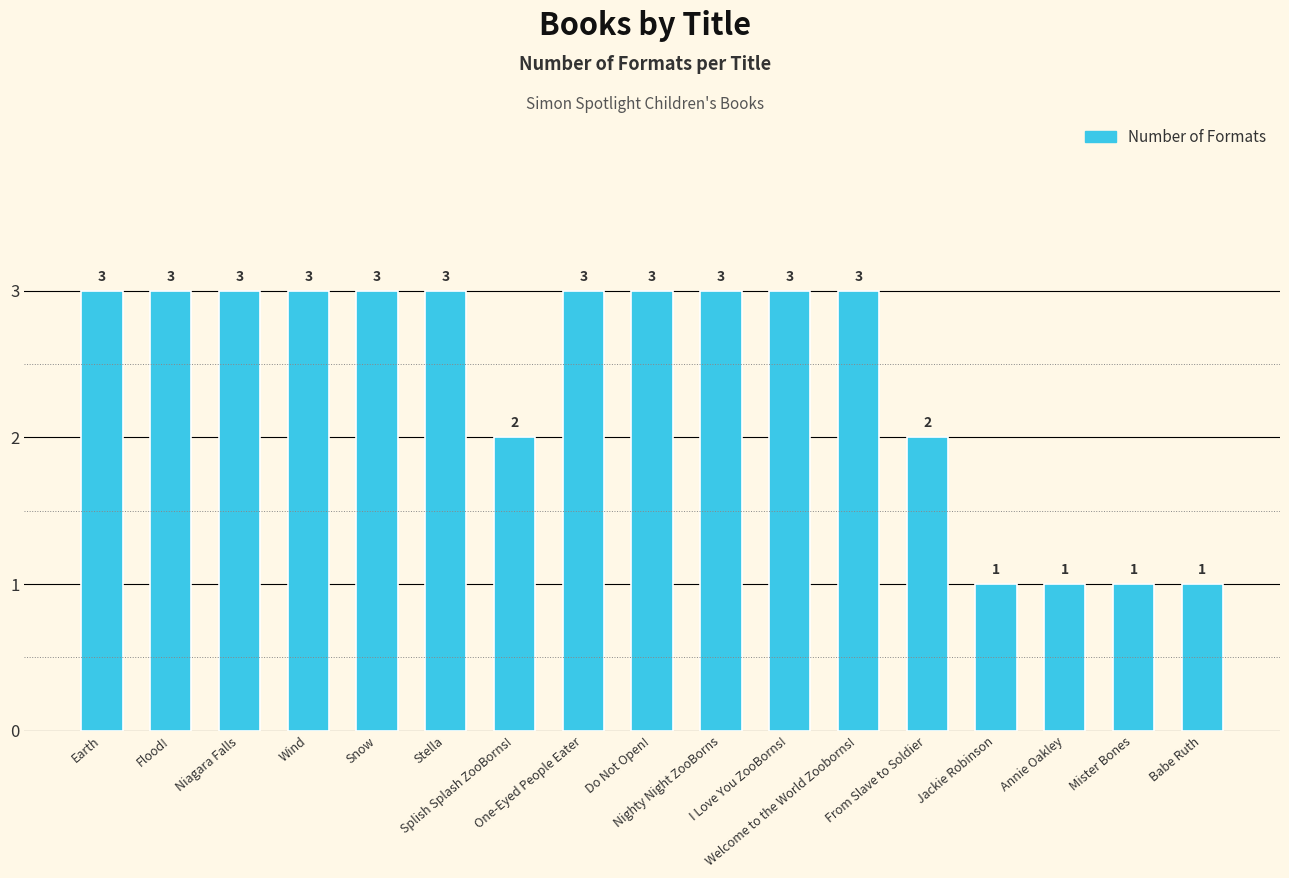

What is the label of the 6th bar from the right?

Welcome to the World Zooborns!